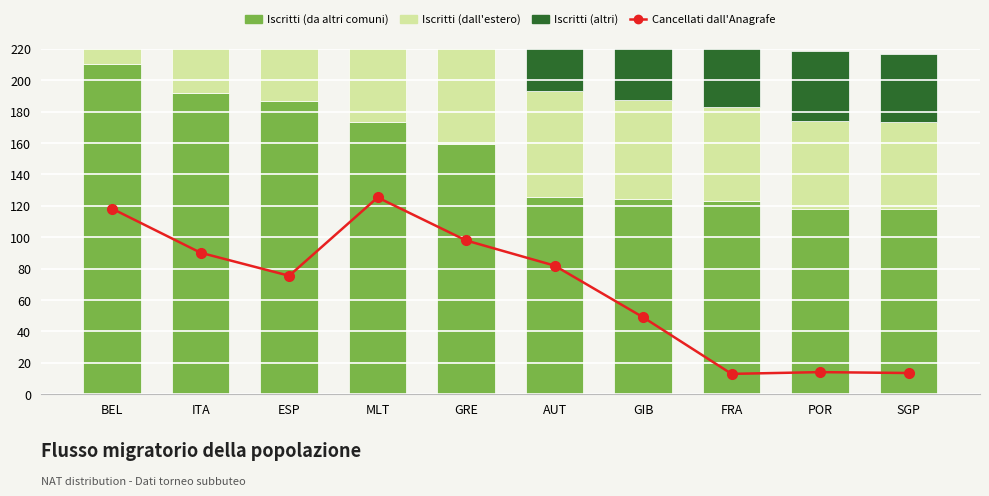

What is the value of the Cancellati dall'Anagrafe bar at the 4th from the left?

125.3